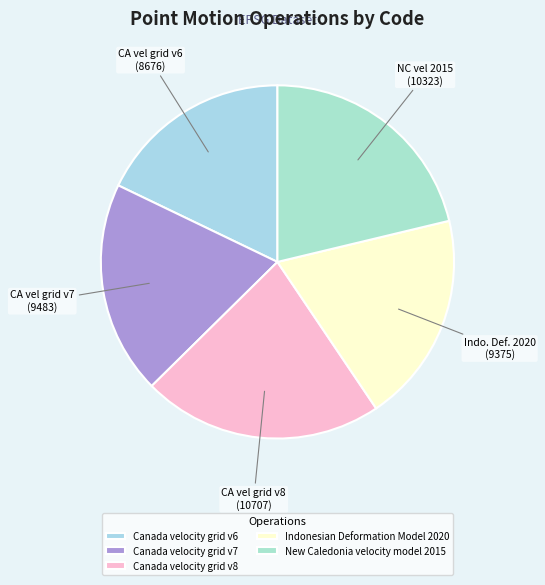

To the nearest percent, what portion does Indonesian Deformation Model 2020 represent?

19%